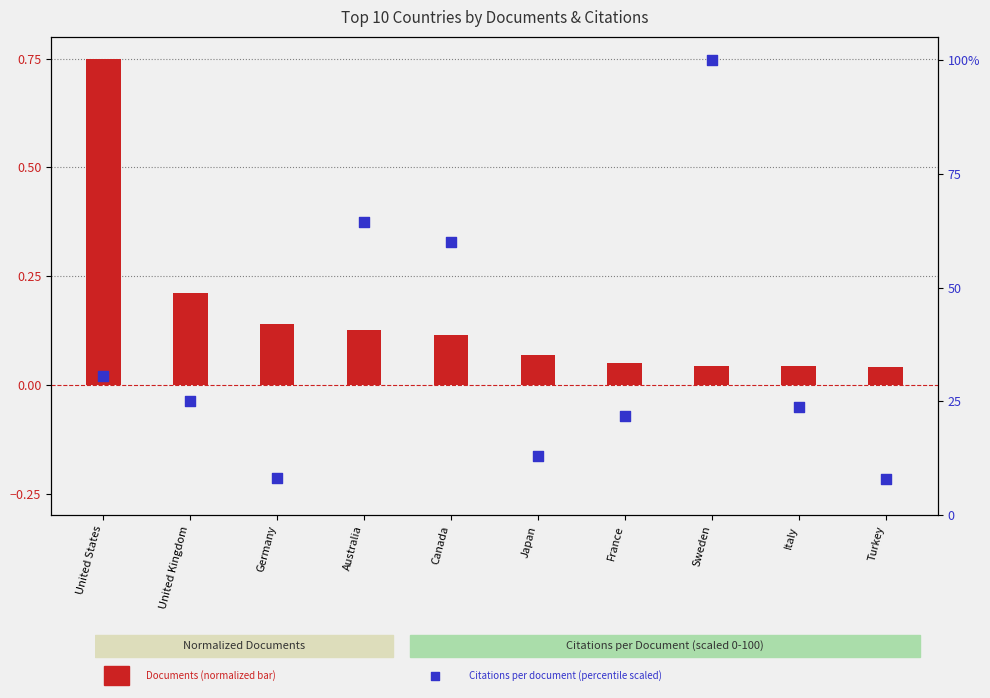

What is the total value across all series at Australia?

64.5